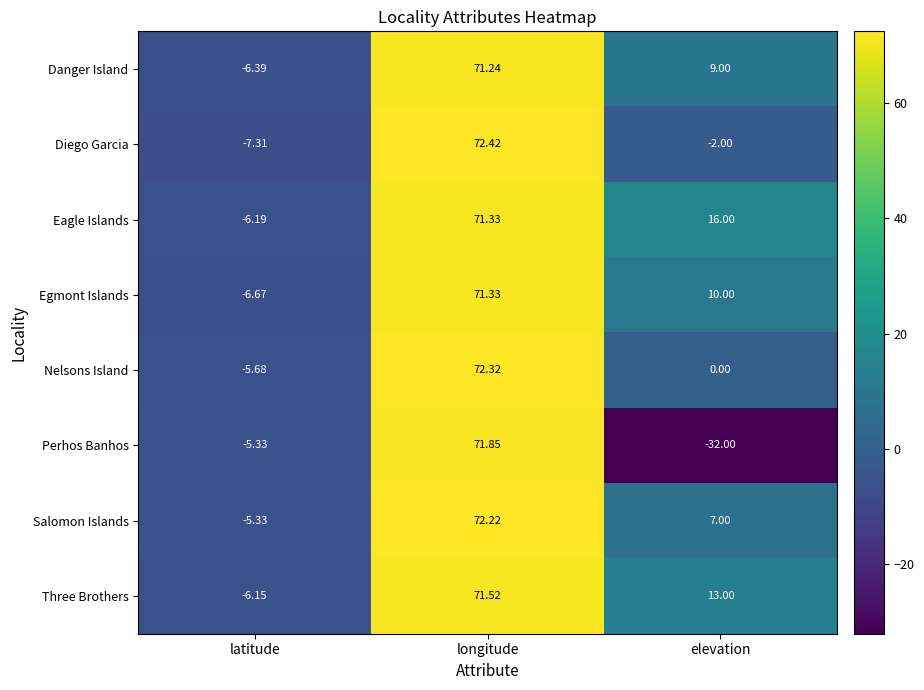

At which label does Perhos Banhos reach its minimum?

elevation